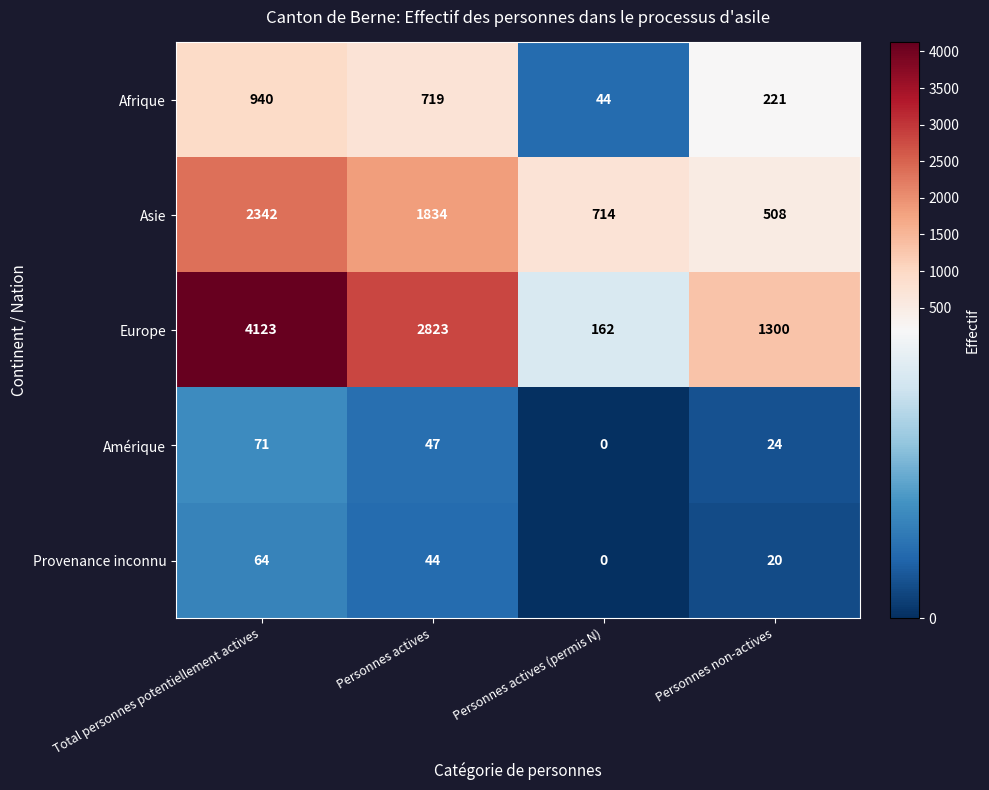

List the series in order of their peak value, highest first.

Europe, Asie, Afrique, Amérique, Provenance inconnu